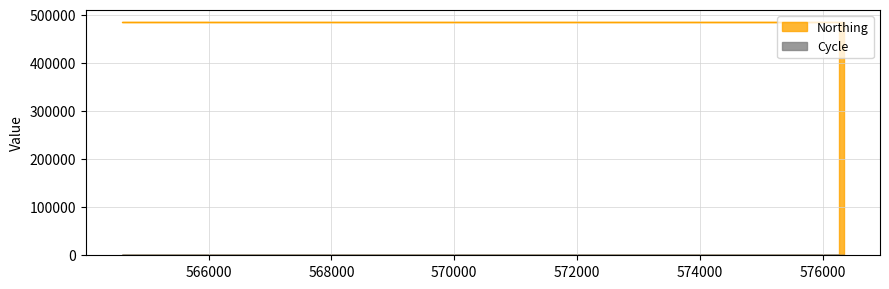

The value of Northing at 576272 is 485765. True or false?

True